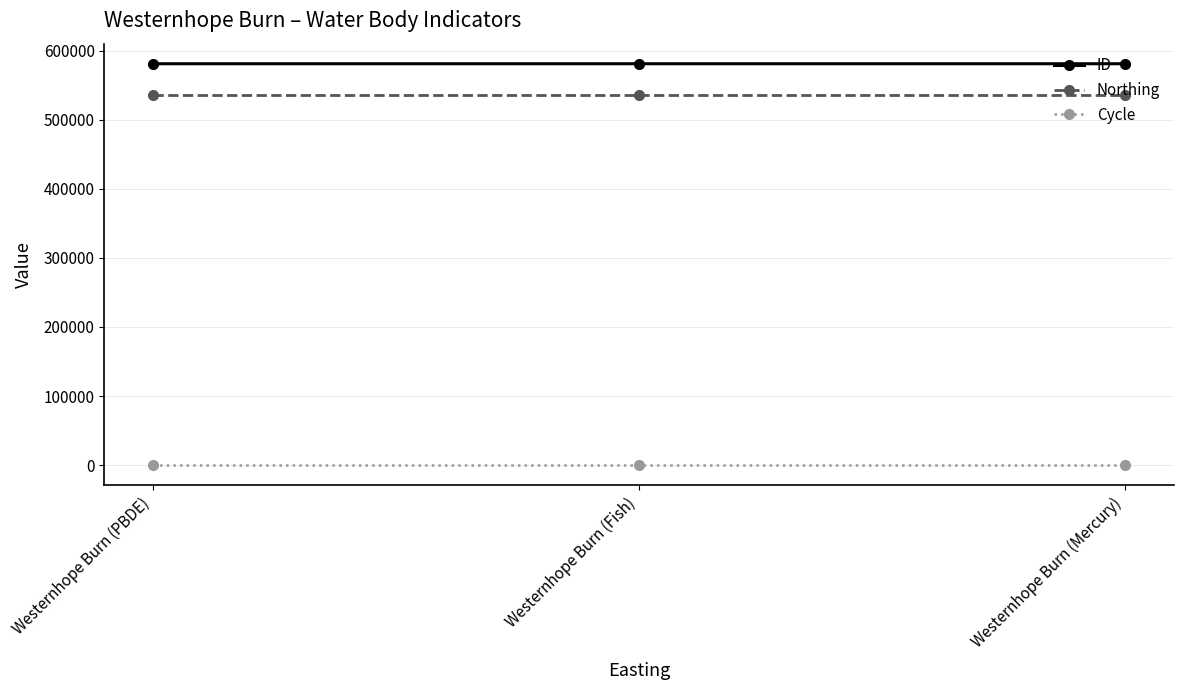

Rank the series by their maximum value, from lowest to highest.

Cycle, Northing, ID